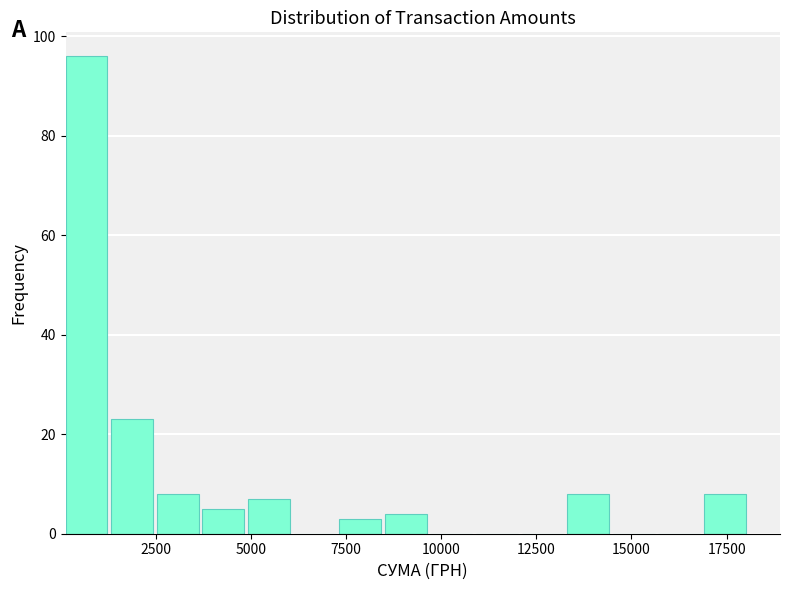

Around what value on the x-axis is the tallest bar? Give the approximate position of its centre, as read against the axis.

500